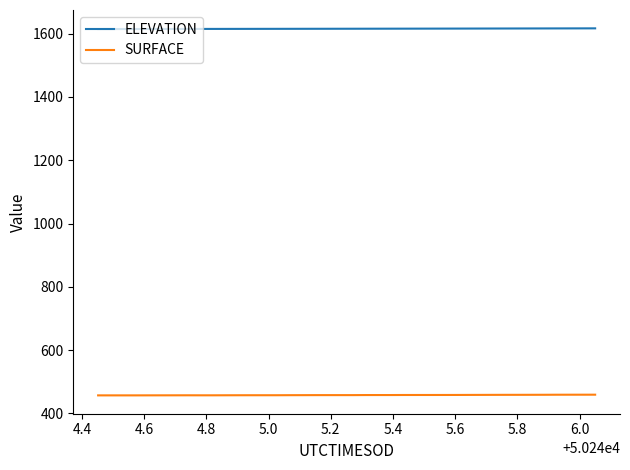

What is the difference between the maximum and second lowest values in the SURFACE series?

2.2